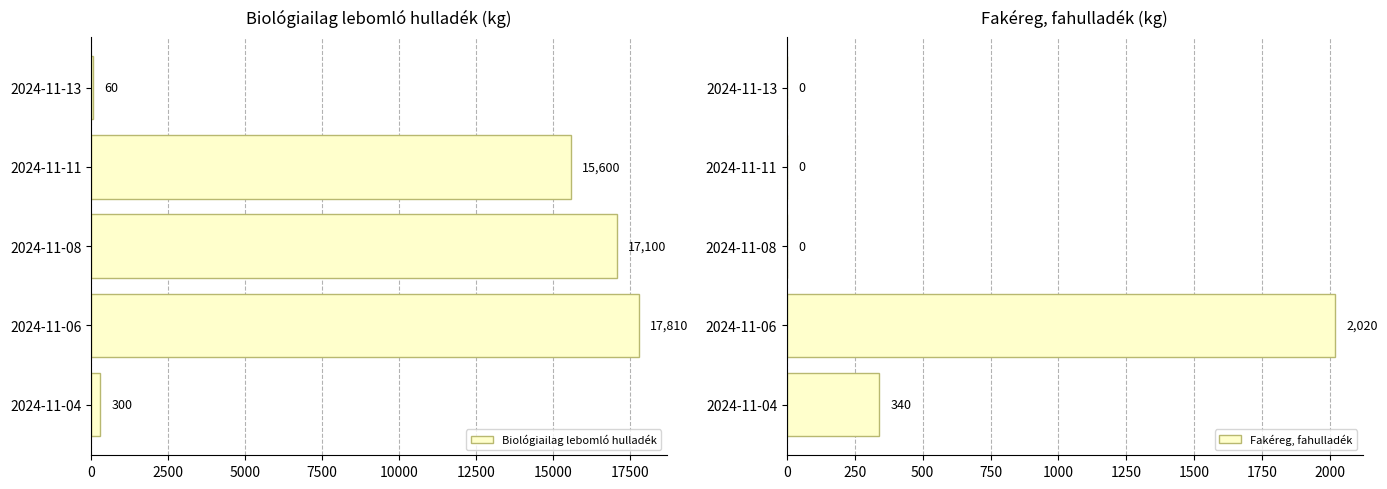

Which series has the largest total across all categories?

Biológiailag lebomló hulladék